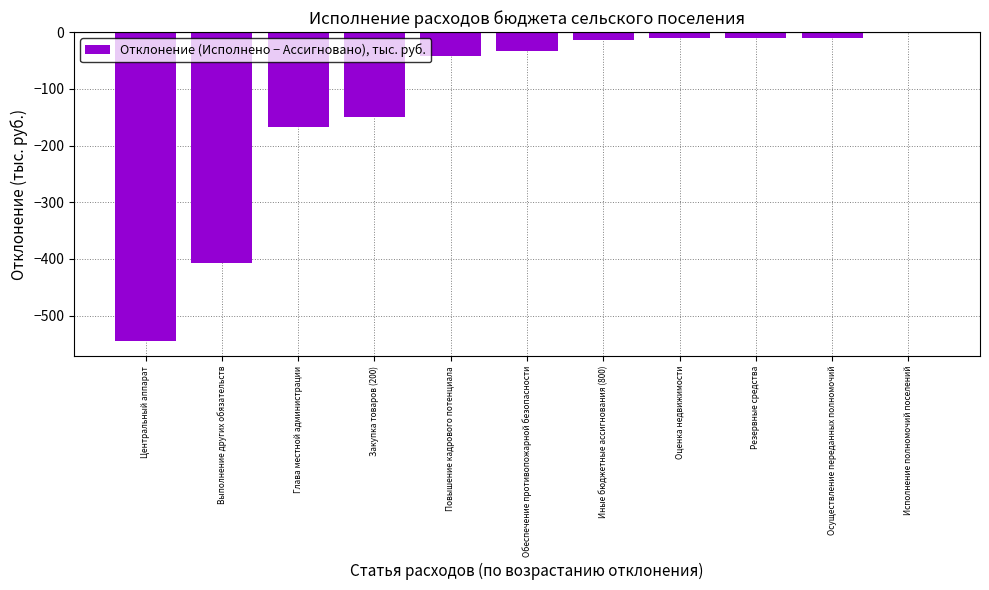

What is the approximate value at Иные бюджетные ассигнования (800)?

-14.8